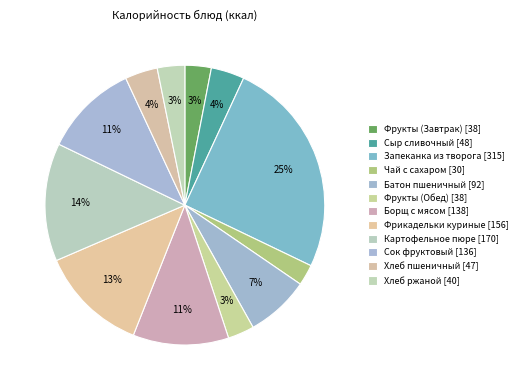

Is Картофельное пюре the majority of the pie?

No